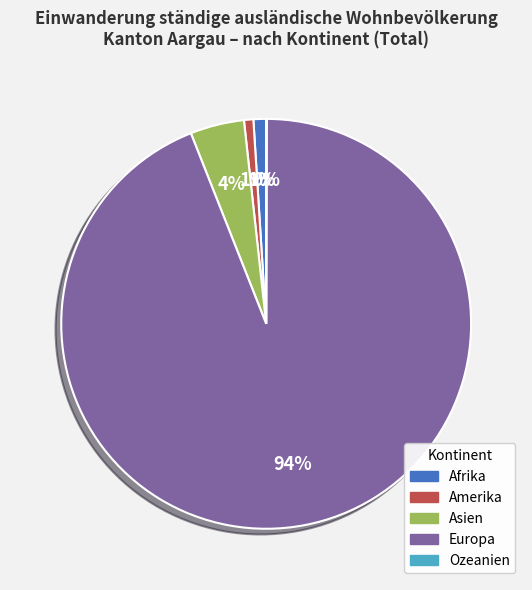

To the nearest percent, what is the difference between the largest and smallest slice percentages?

94%